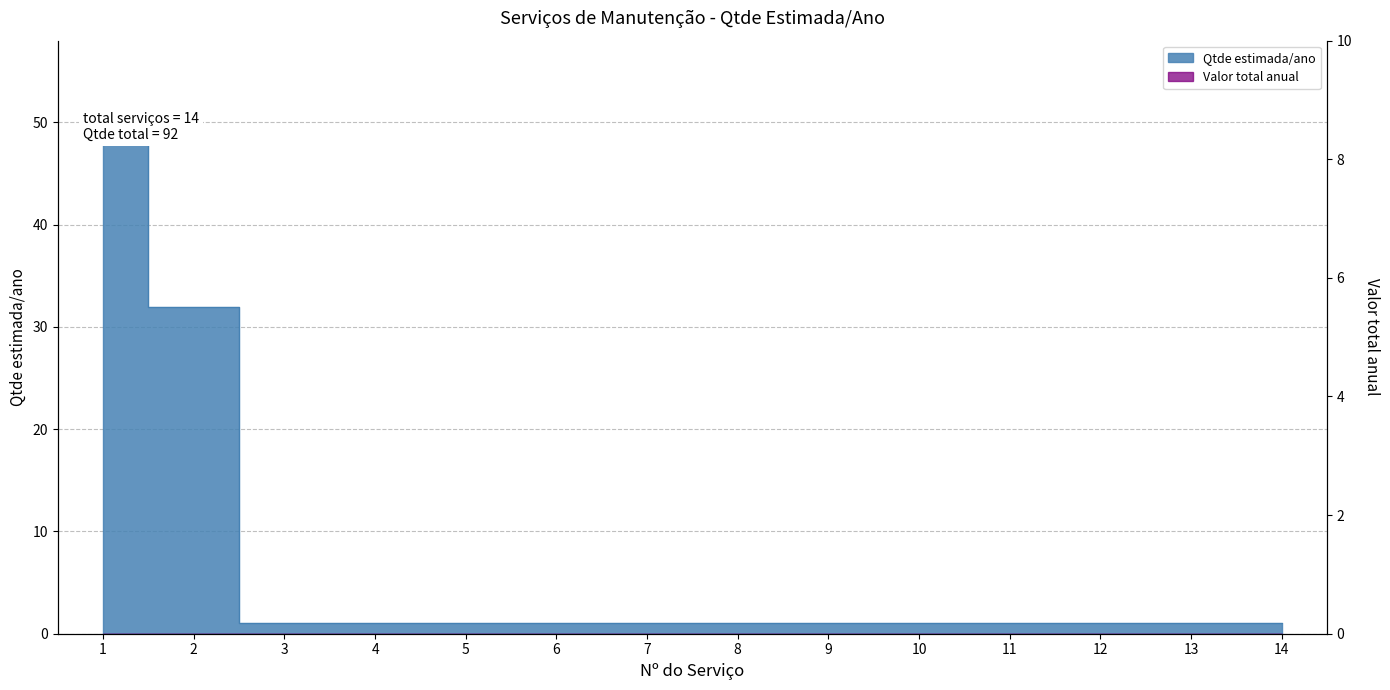

Where is the data nearest to the value 24?

2